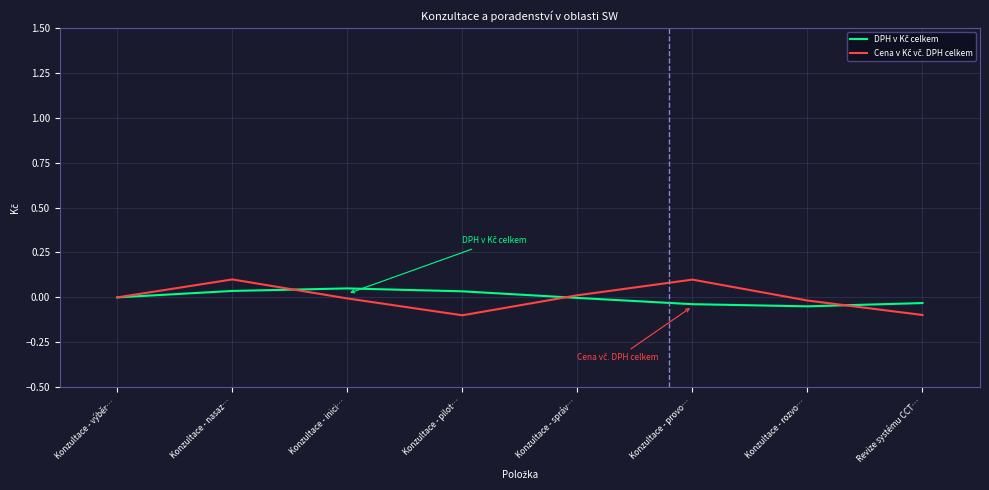

Does the chart display data point markers on the line(s)?

No